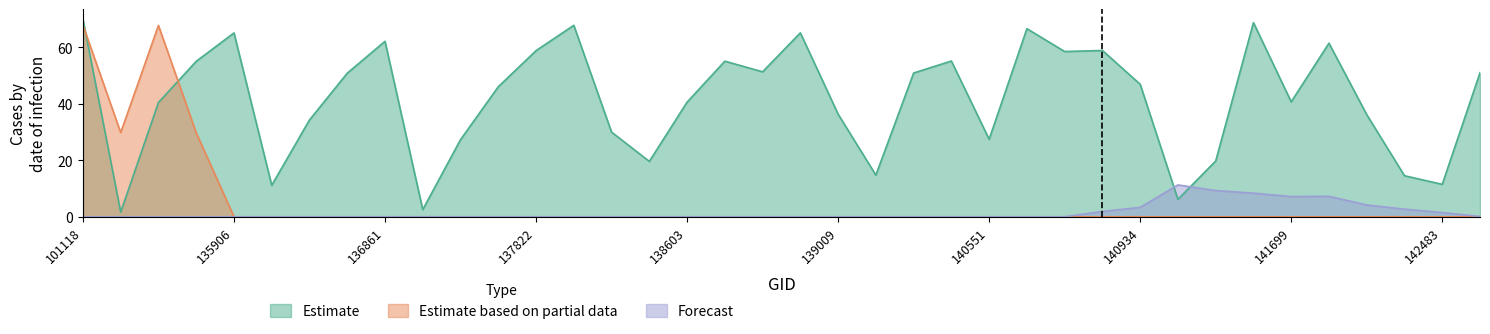

The Estimate series shows 51.3 at 138809. True or false?

True